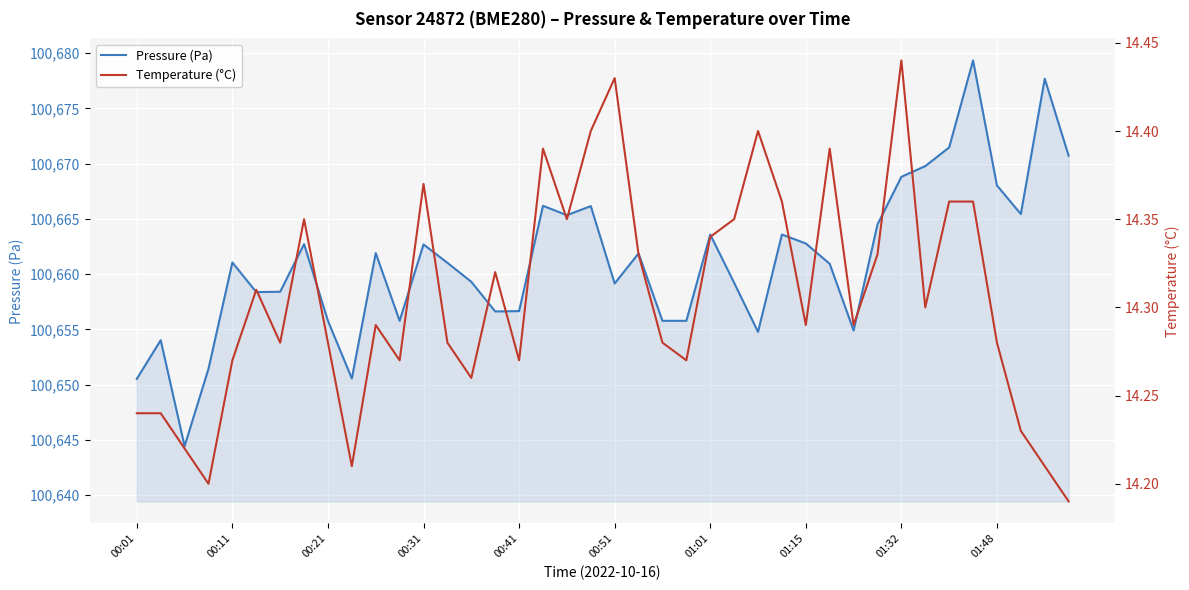

What is the total value across all series at 30?

100669.2